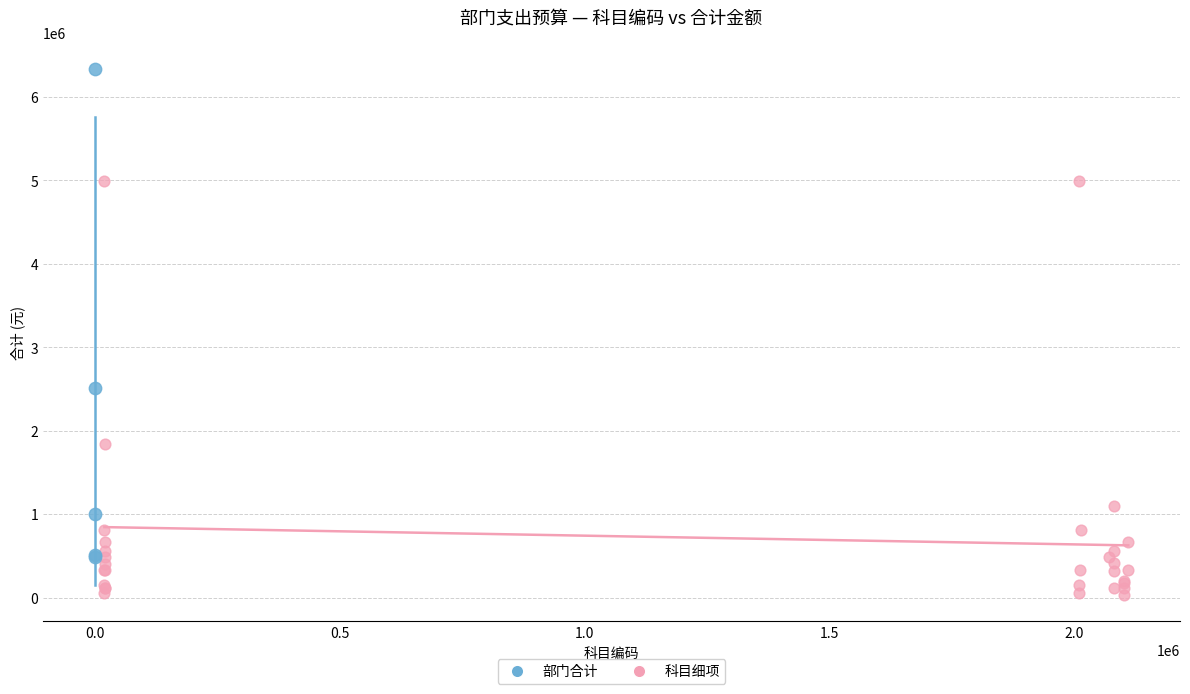

Which series contains the highest Y value?

部门合计